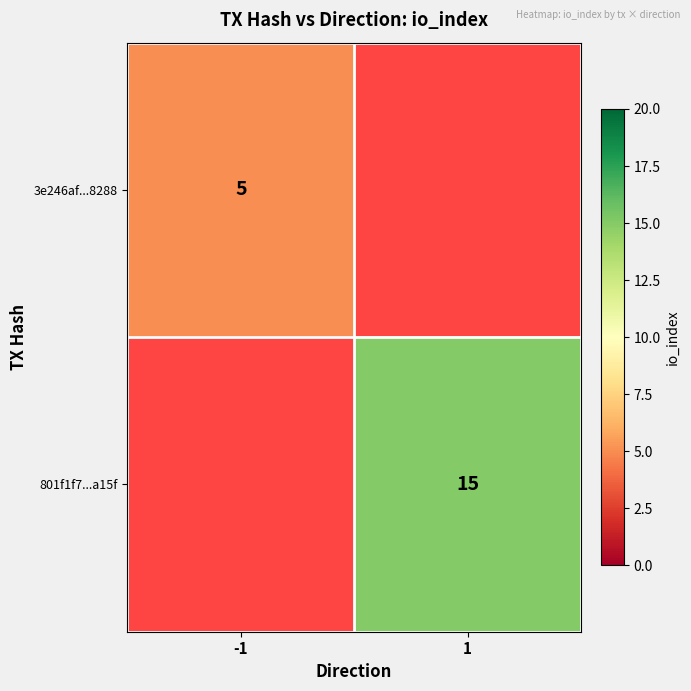

The 801f1f7...a15f series shows 22 at 1. True or false?

False